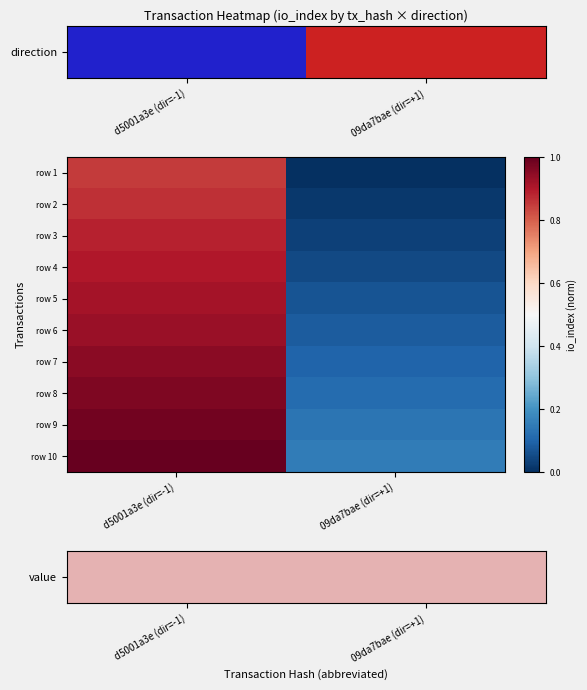

At which category does the chart reach its minimum across all series?

09da7bae (dir=+1)